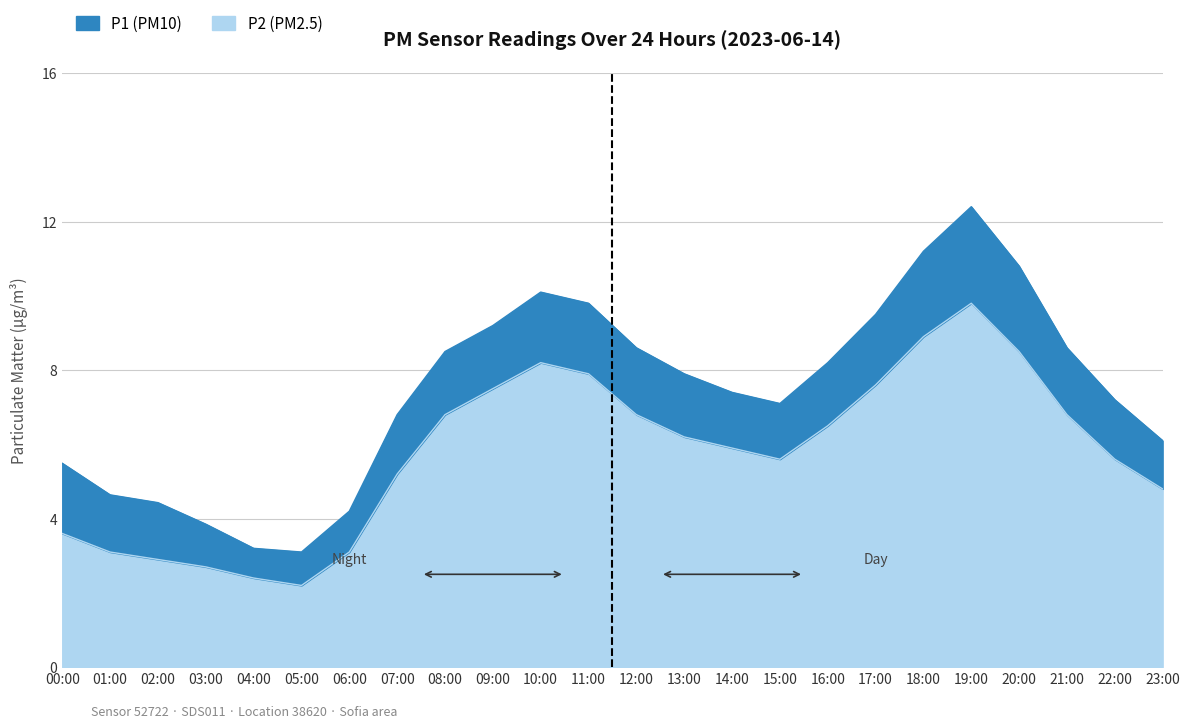

Is it true that P2 equals 6.5 at 16:00?

True